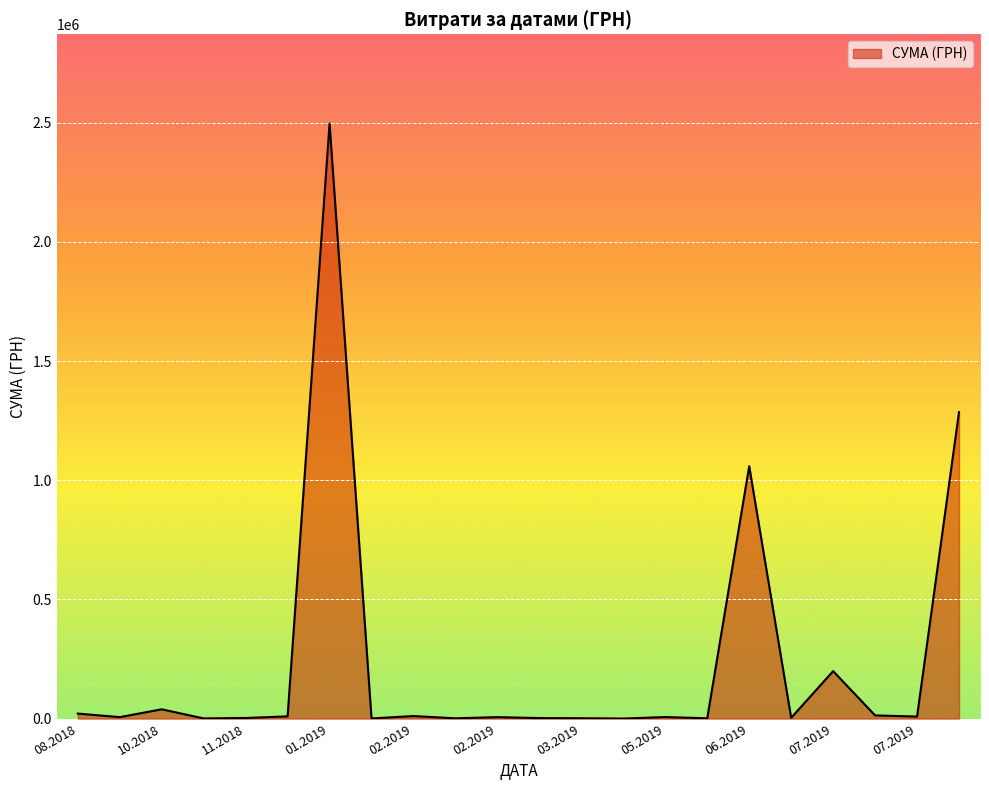

What is the difference between the maximum and minimum values?

2495908.4